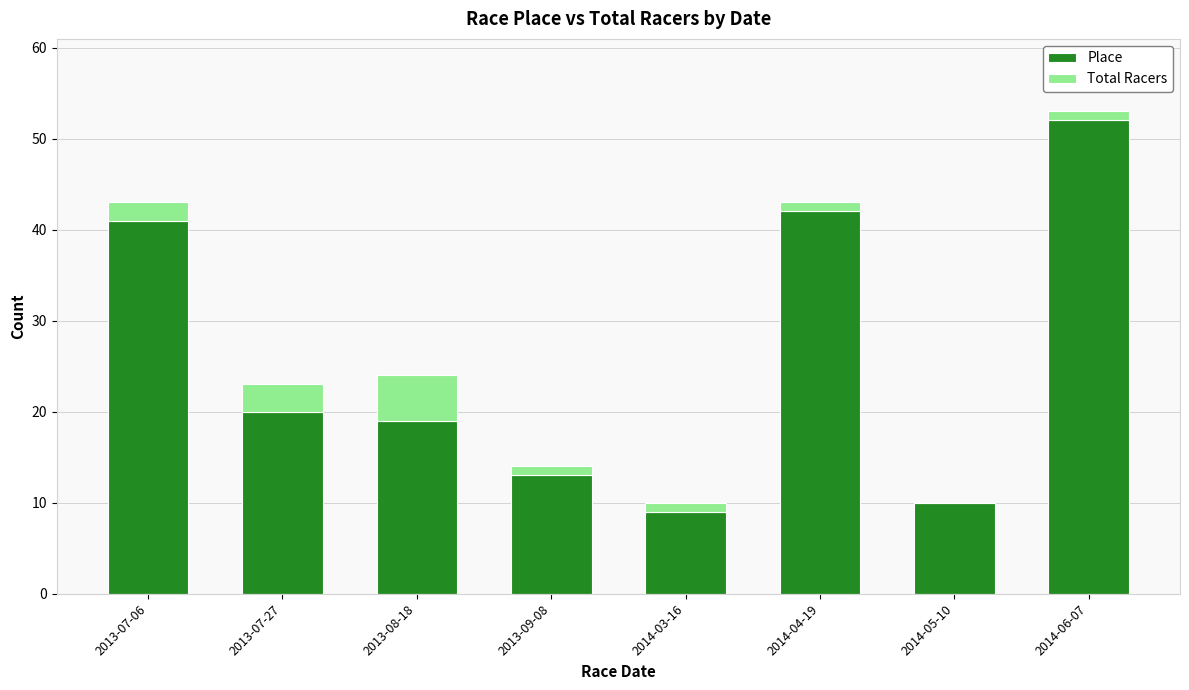

At which label is Place closest to 30?

2013-07-27